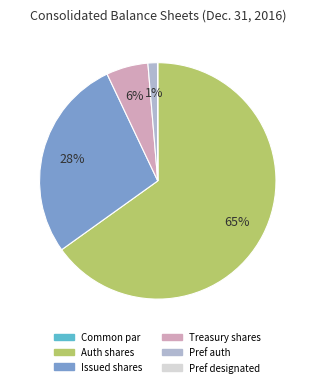

To the nearest percent, what percentage of the pie is Issued shares?

28%